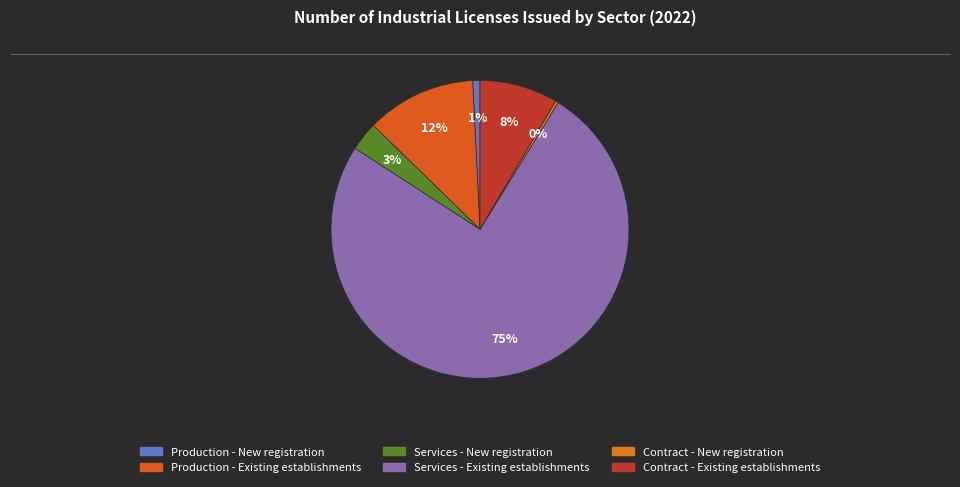

What percentage is the Contract - Existing establishments slice, to the nearest percent?

8%